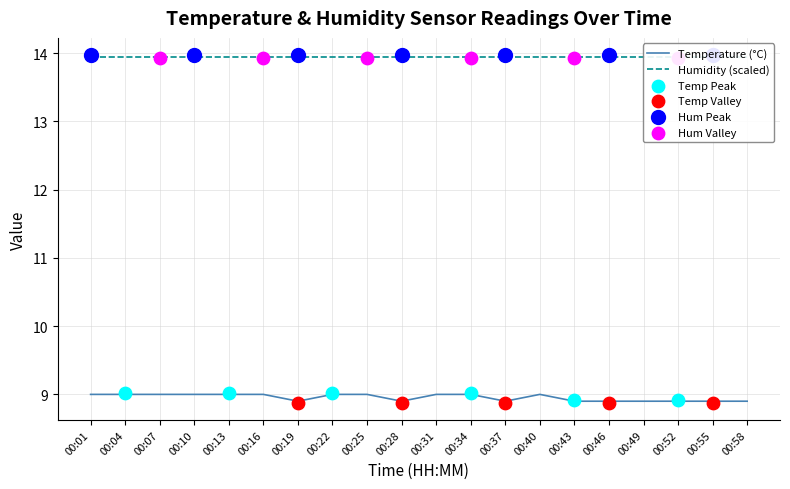

What is the total value across all series at 00:34?

23.0